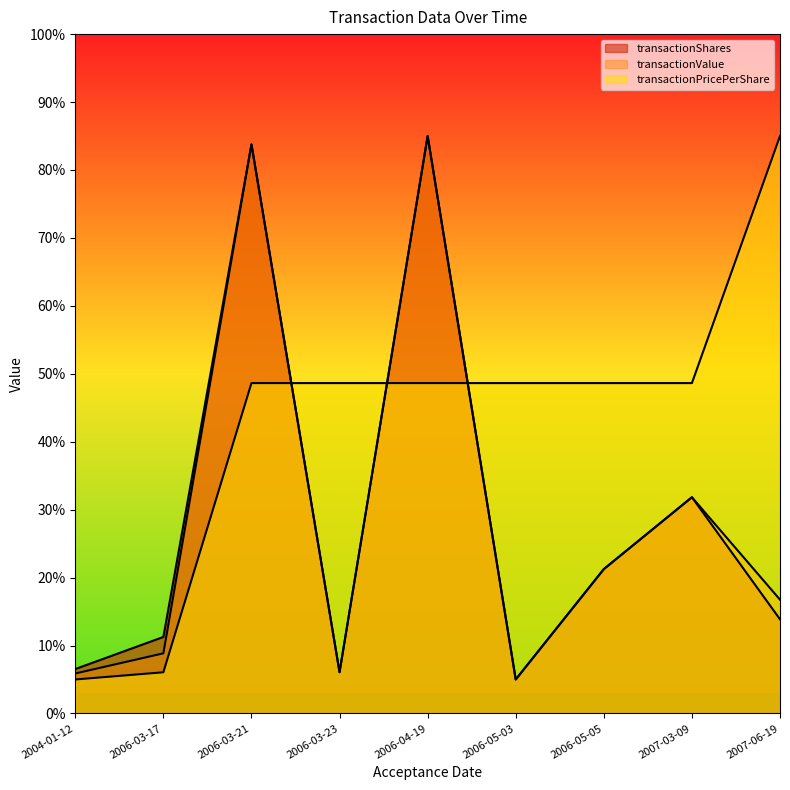

What are all the series names shown in the legend?

transactionShares, transactionValue, transactionPricePerShare